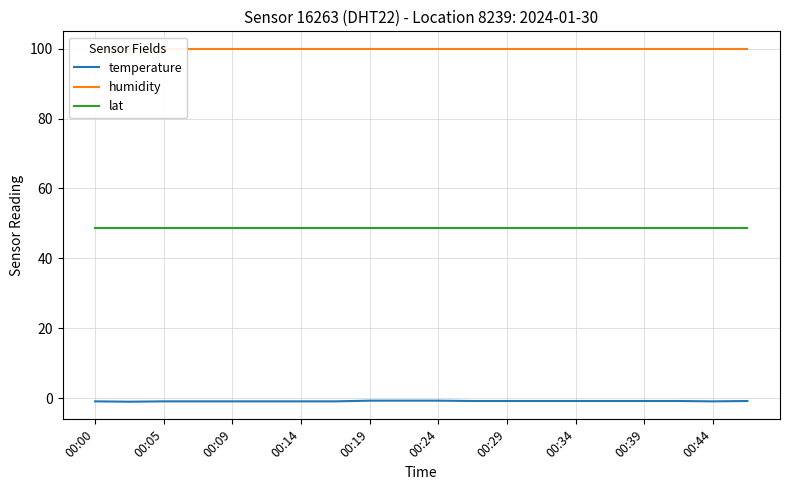

What is the total value across all series at 19?

147.7